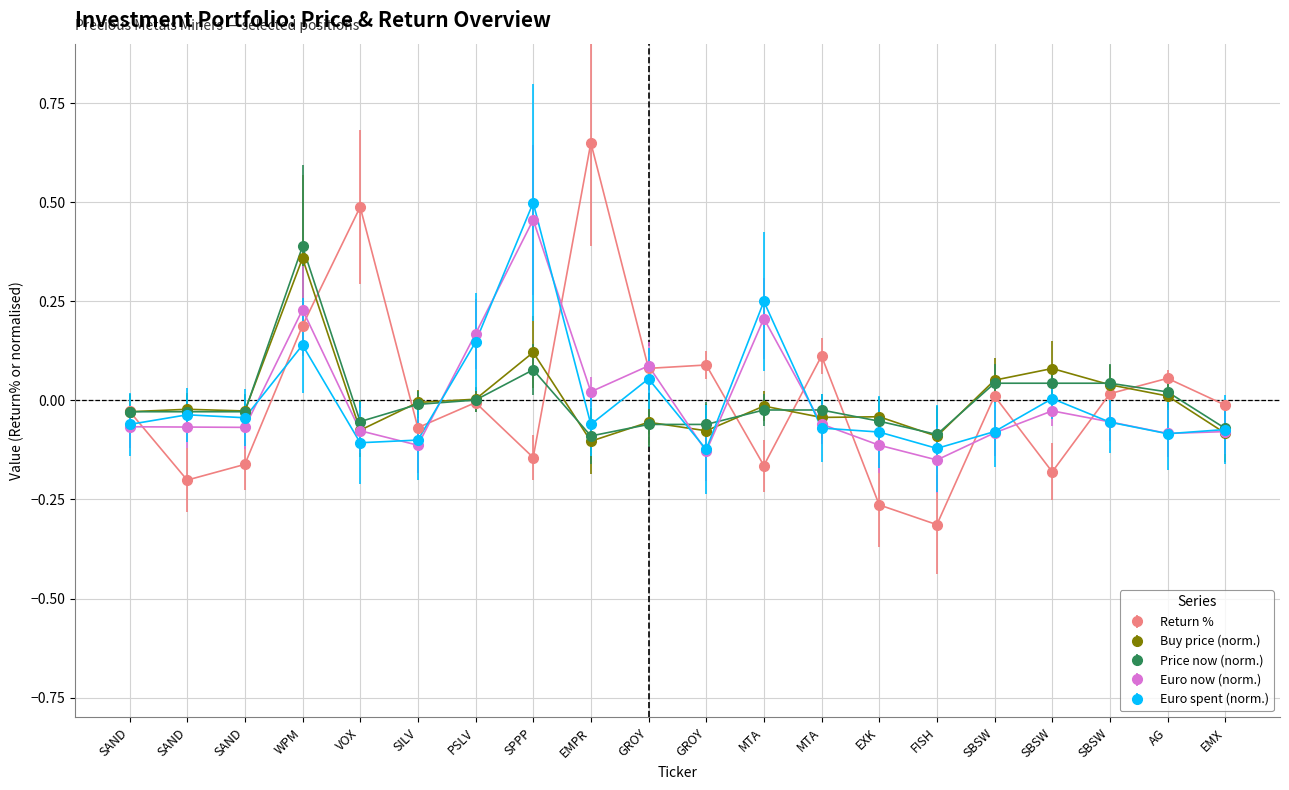

What is the greatest value displayed?

0.6